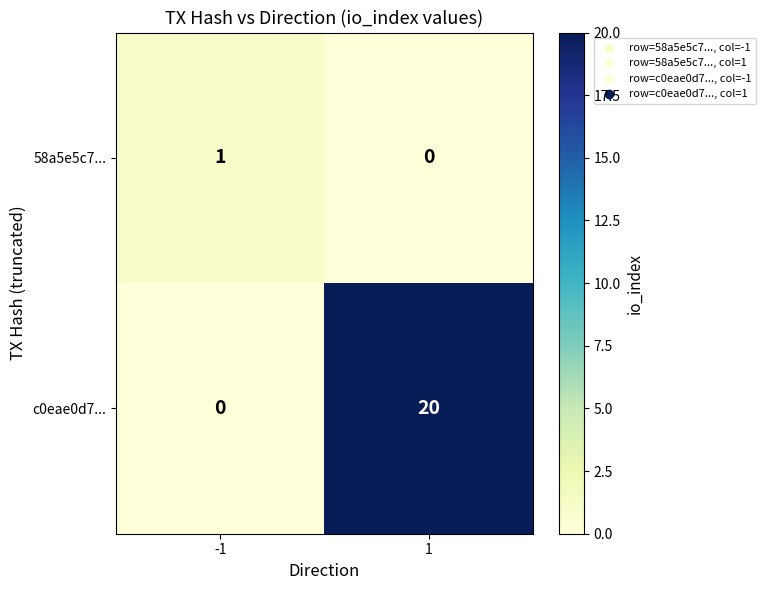

What is the difference between the maximum and minimum values in the c0eae0d7... series?

20